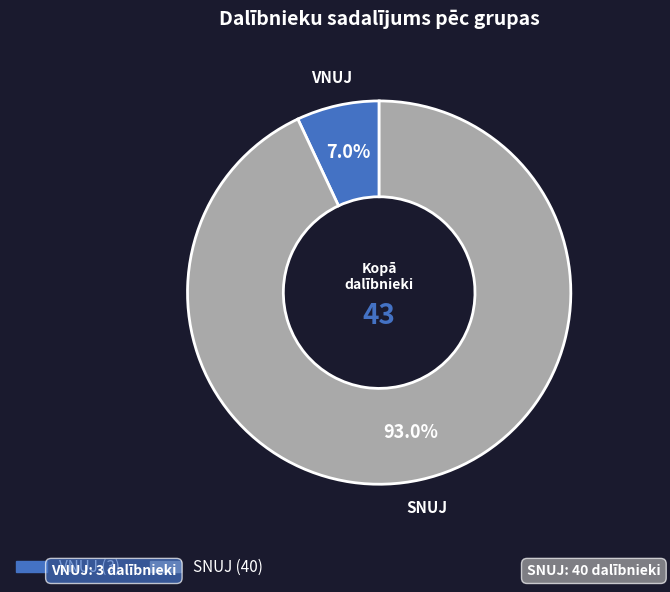

True or false: SNUJ accounts for 82% of the total.

False